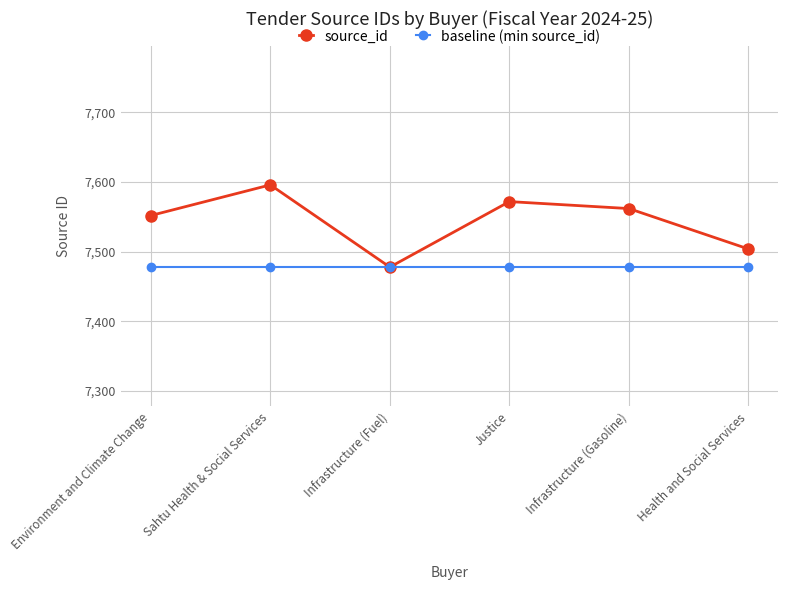

Which series has the widest spread of values?

source_id